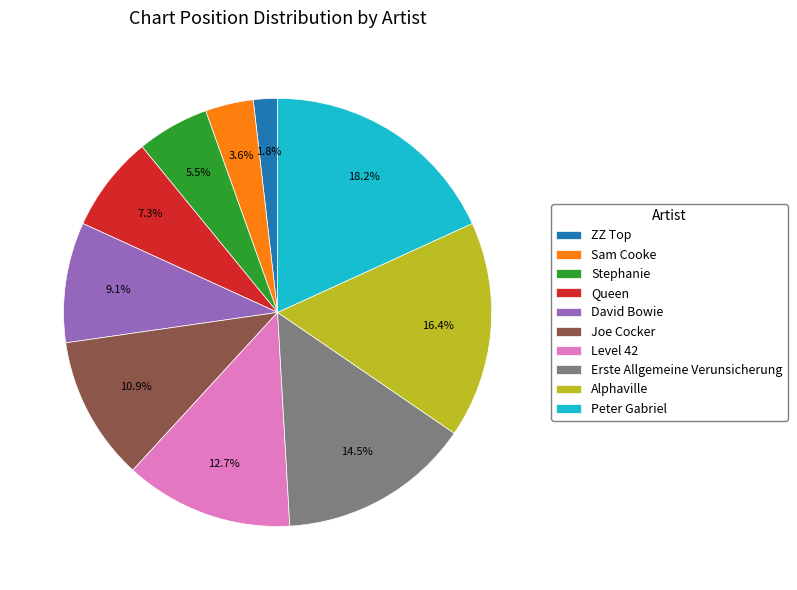

To the nearest percent, what is the average slice percentage?

10%